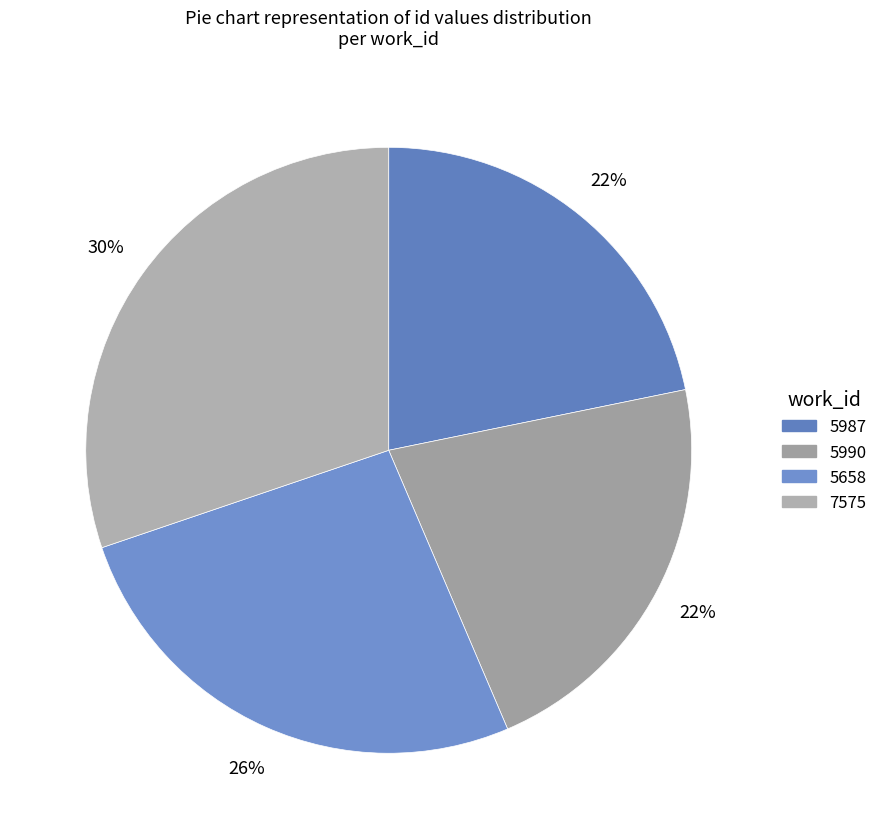

What is the change in value from 5987 to 5658?

+3232